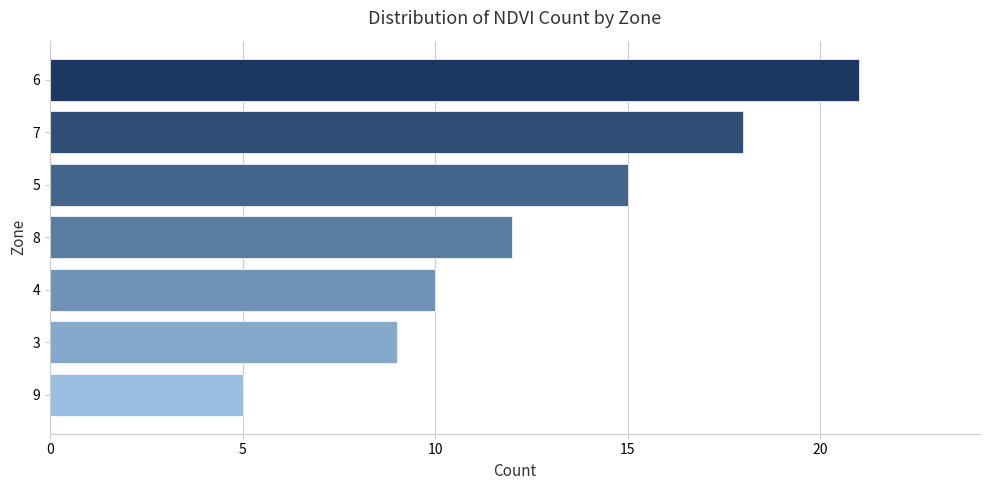

True or false: the data shows 10 at 4.

True